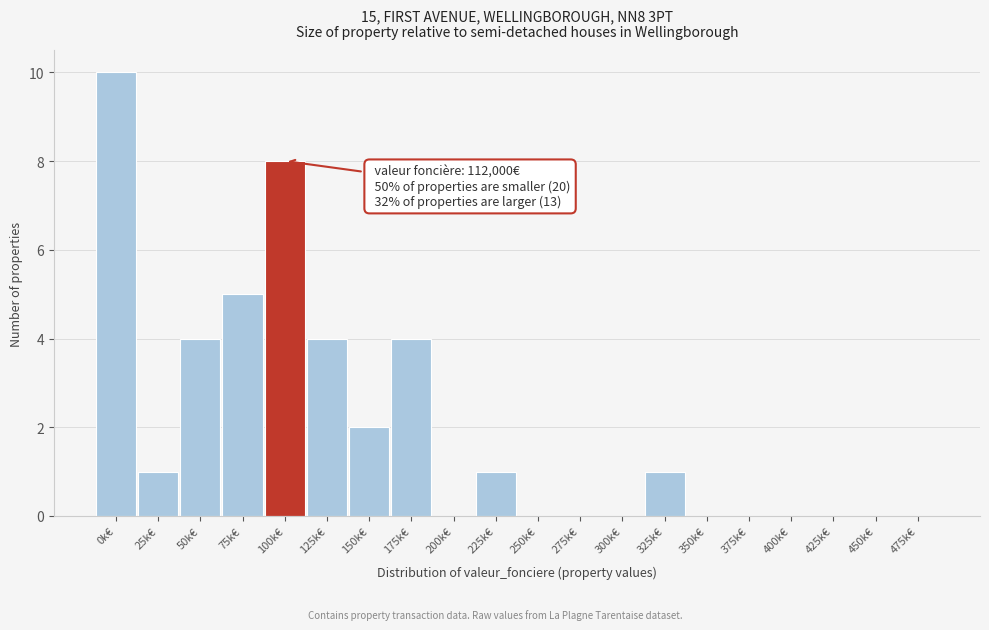

Reading left to right, what are all the values shown in this chart?

0k€=10	25k€=1	50k€=4	75k€=5	100k€=8	125k€=4	150k€=2	175k€=4	200k€=0	225k€=1	250k€=0	275k€=0	300k€=0	325k€=1	350k€=0	375k€=0	400k€=0	425k€=0	450k€=0	475k€=0